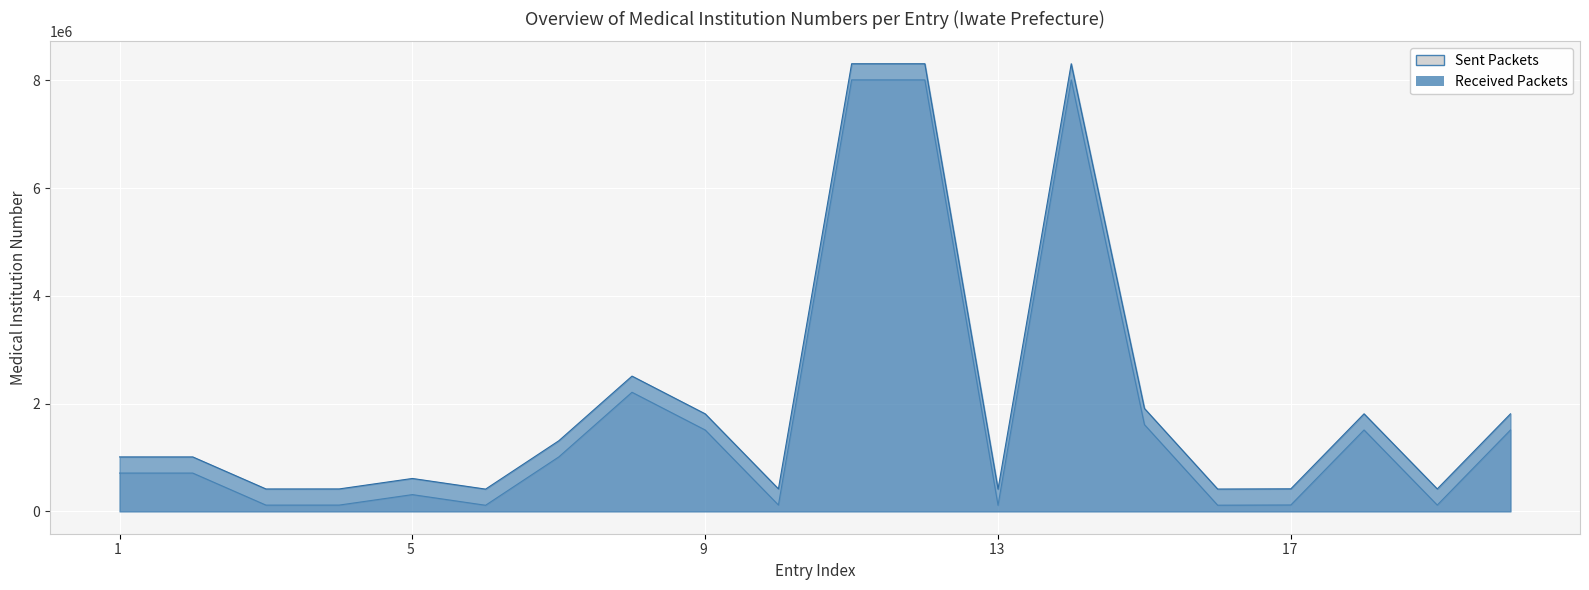

What is the sum of the values at 16 and 5?

424624